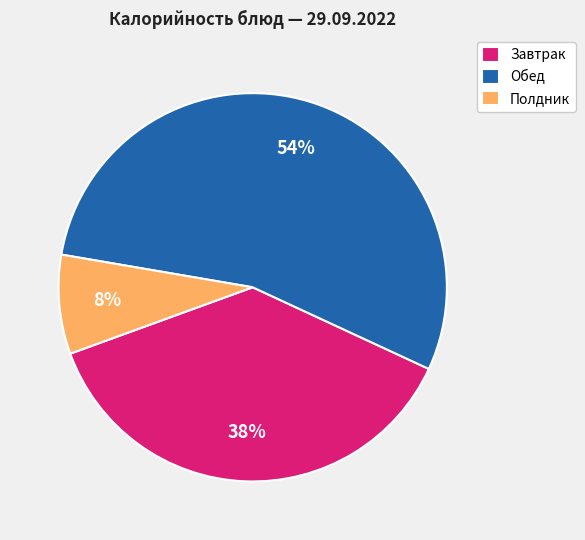

Is it true that Завтрак is 38% of the pie?

True